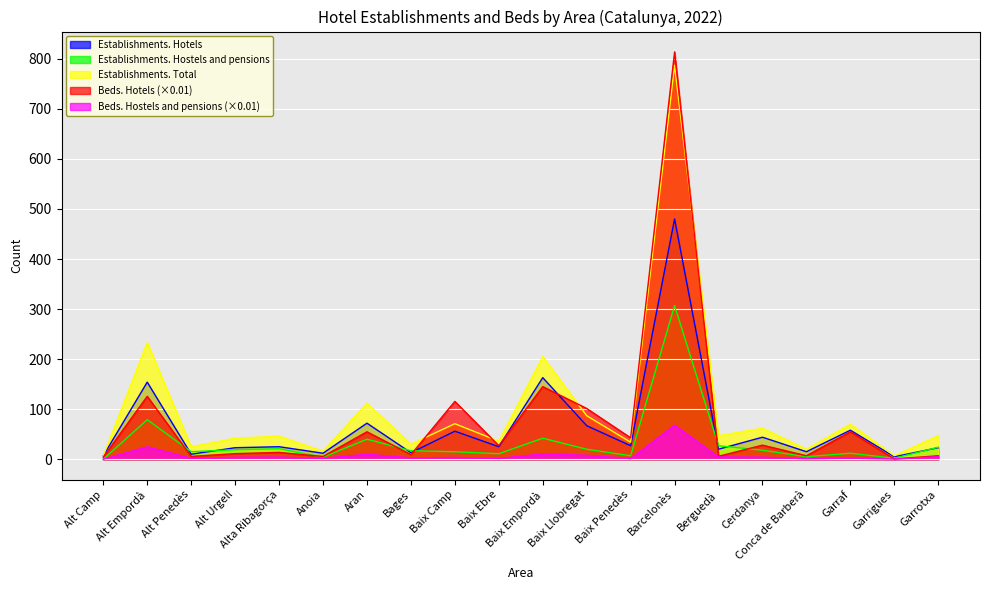

What is the maximum value shown in the chart?

813.8